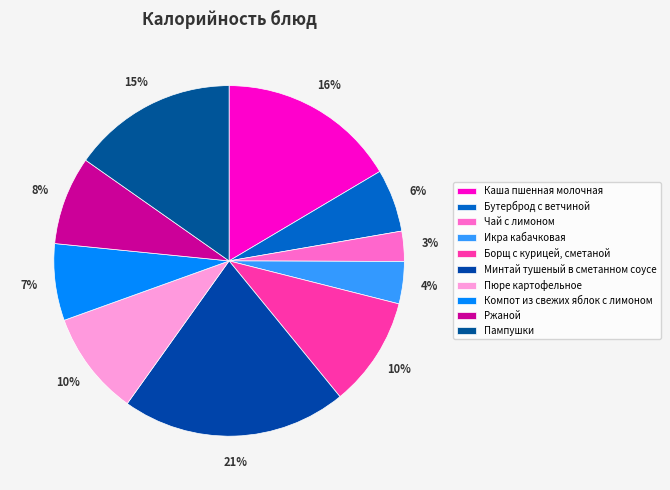

Count the number of slices in the pie.

10